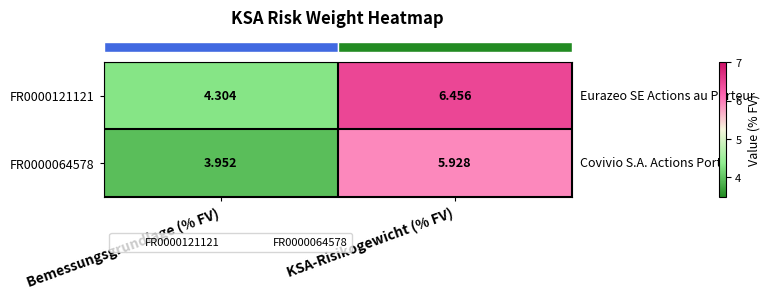

At which label does FR0000121121 first exceed 6?

KSA-Risikogewicht (% FV)